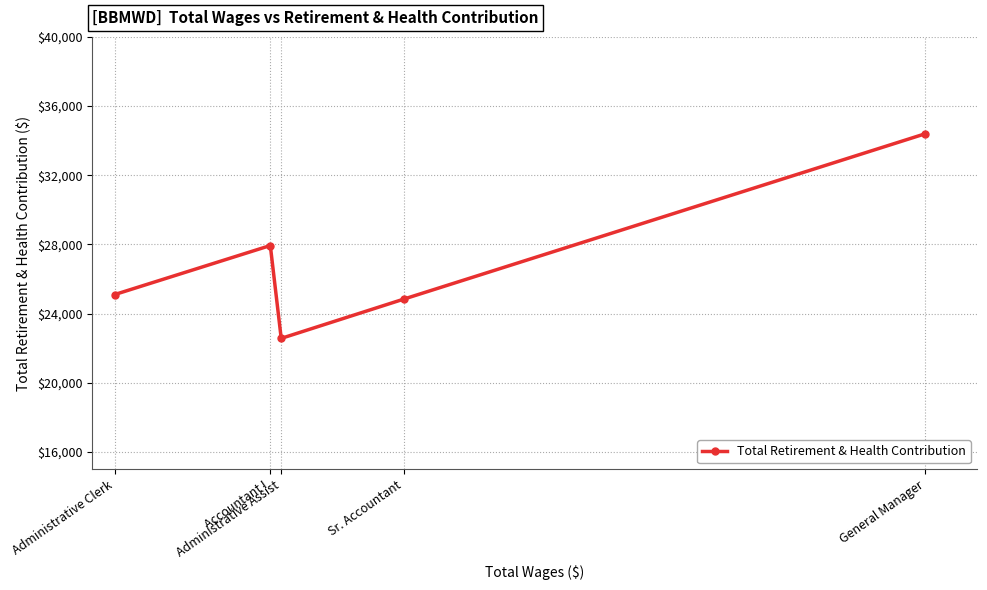

How many data points are less than 25101?

2